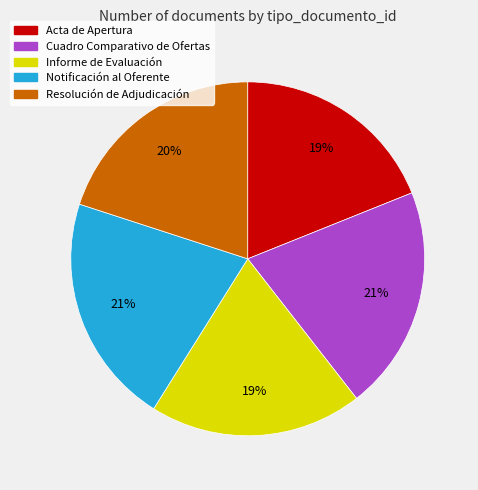

What is the ratio of the value at Acta de Apertura to the value at Cuadro Comparativo de Ofertas?

0.9